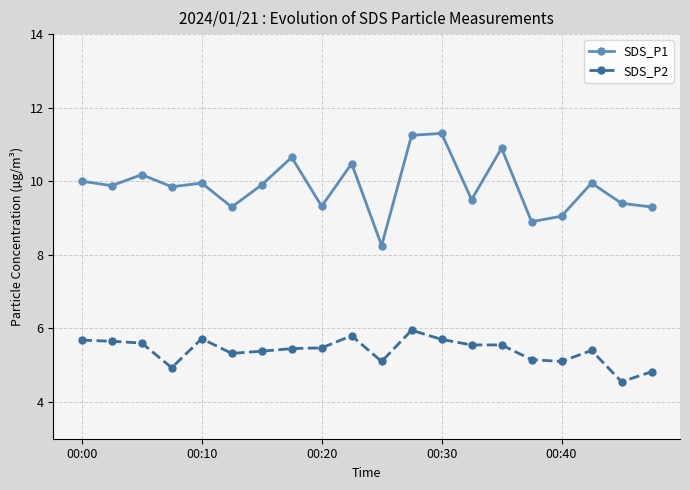

What is the value of the SDS_P2 point at the 18th from the left?

5.4